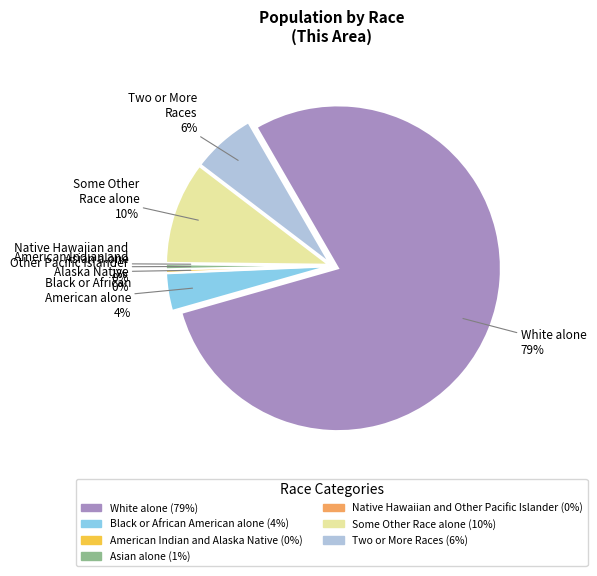

To the nearest percent, what percentage of the pie is Asian alone?

1%